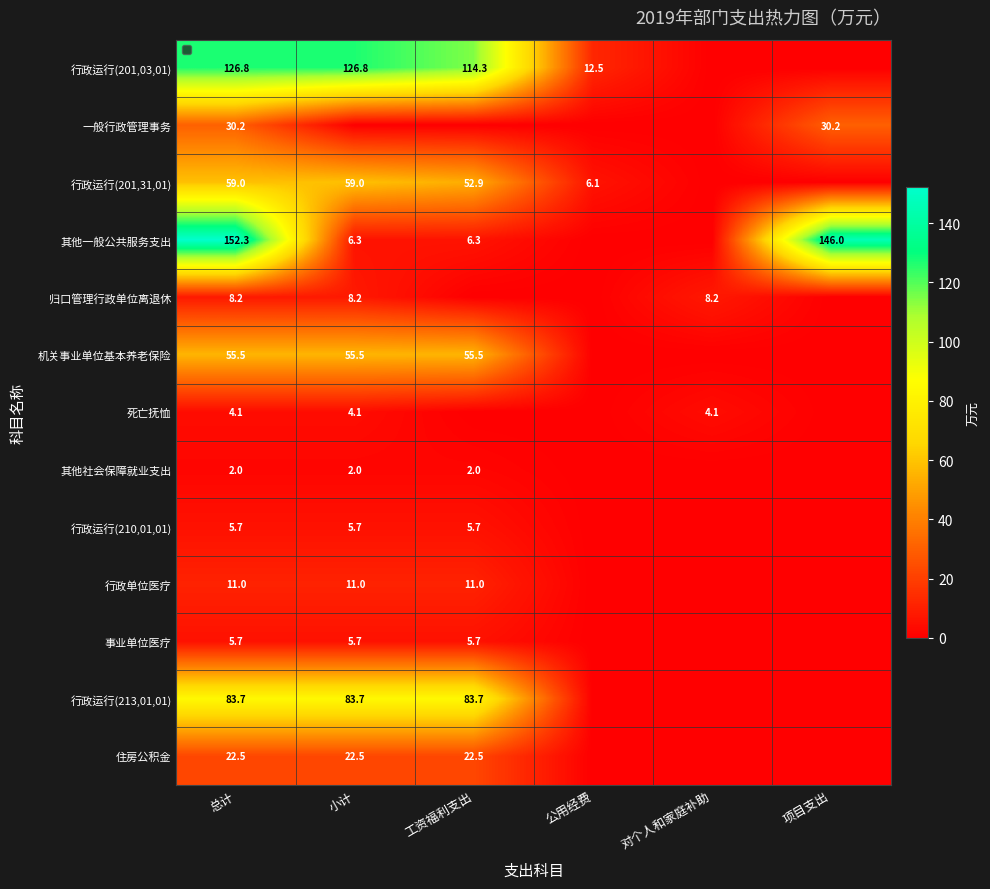

What is the difference between the highest and lowest values at 总计?

150.3